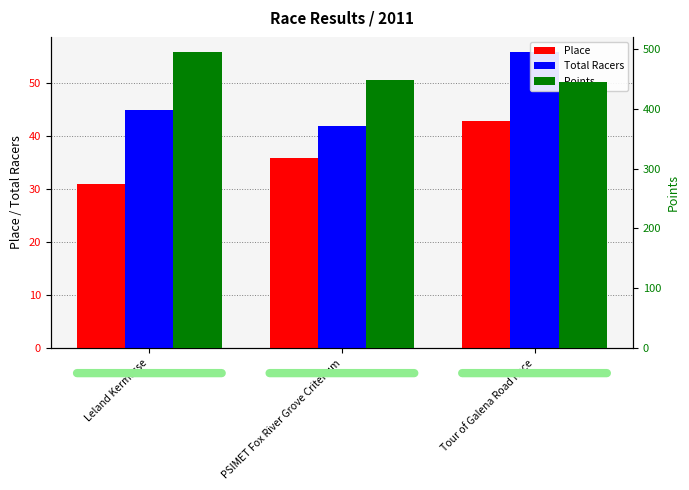

Which series changed the most between Leland Kermesse and Tour of Galena Road Race?

Points